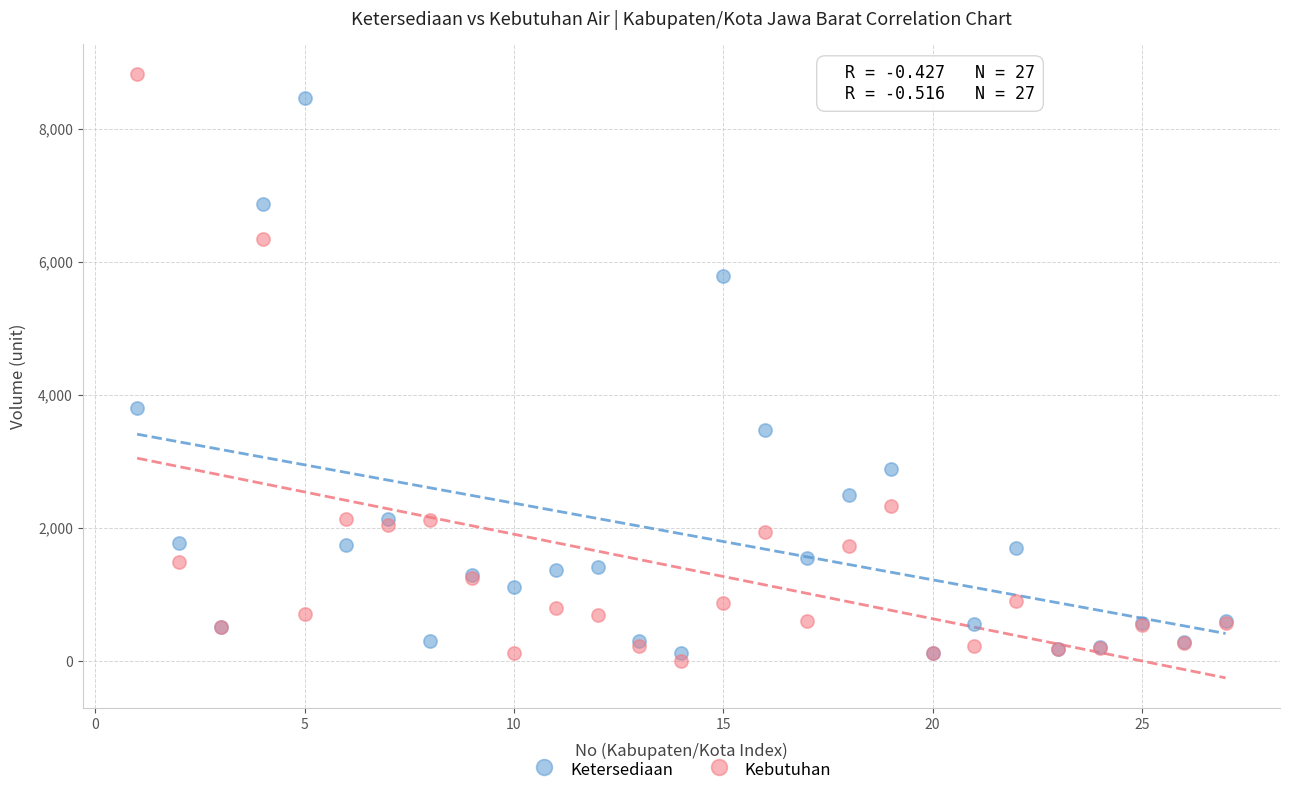

In the Ketersediaan series, what Y value is closest to 4291?

3795.6